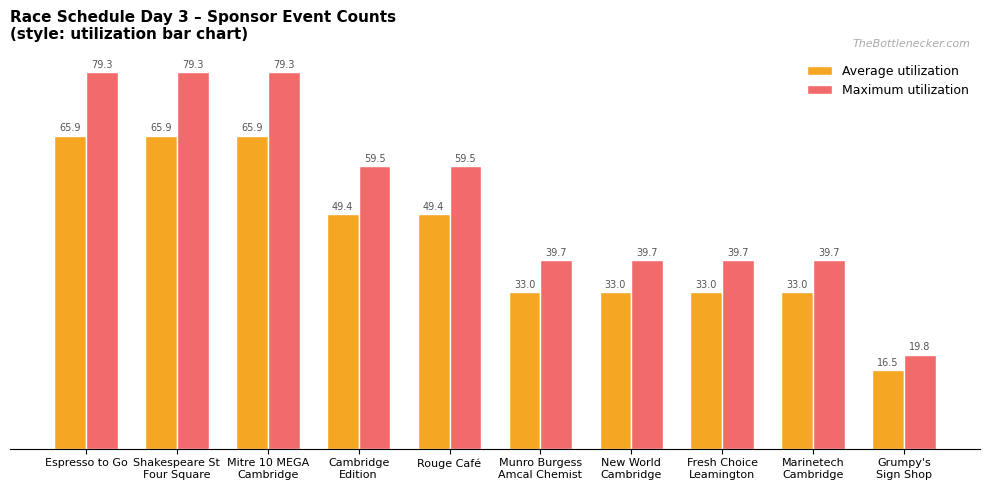

Are the bars horizontal?

No